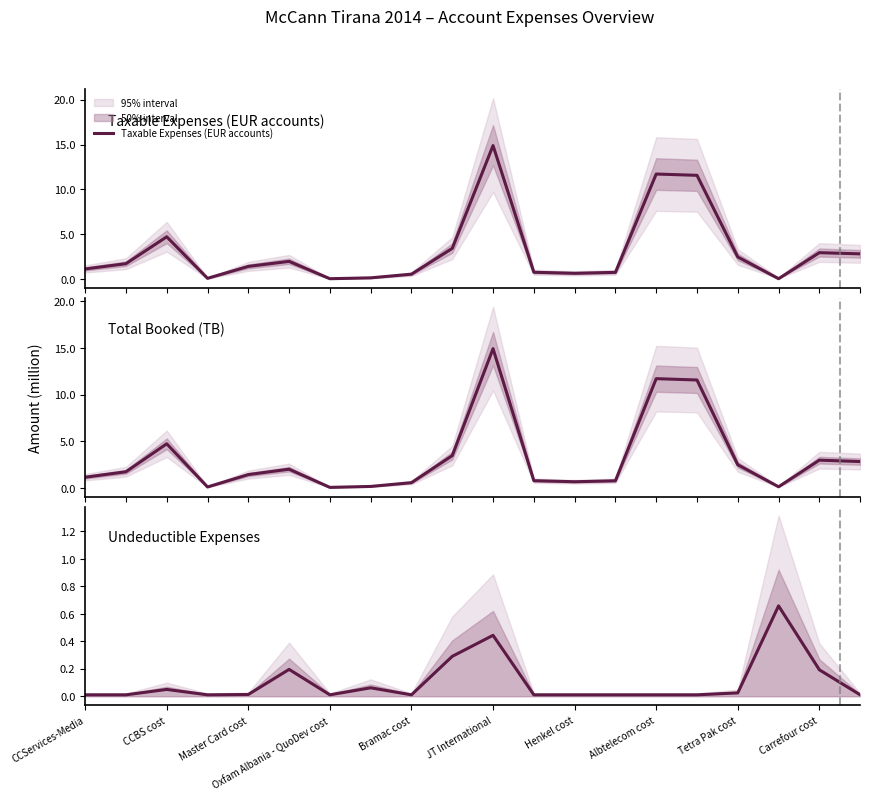

Where is the first local minimum for Undeductible Expenses?

Oxfam Albania - QuoDev cost